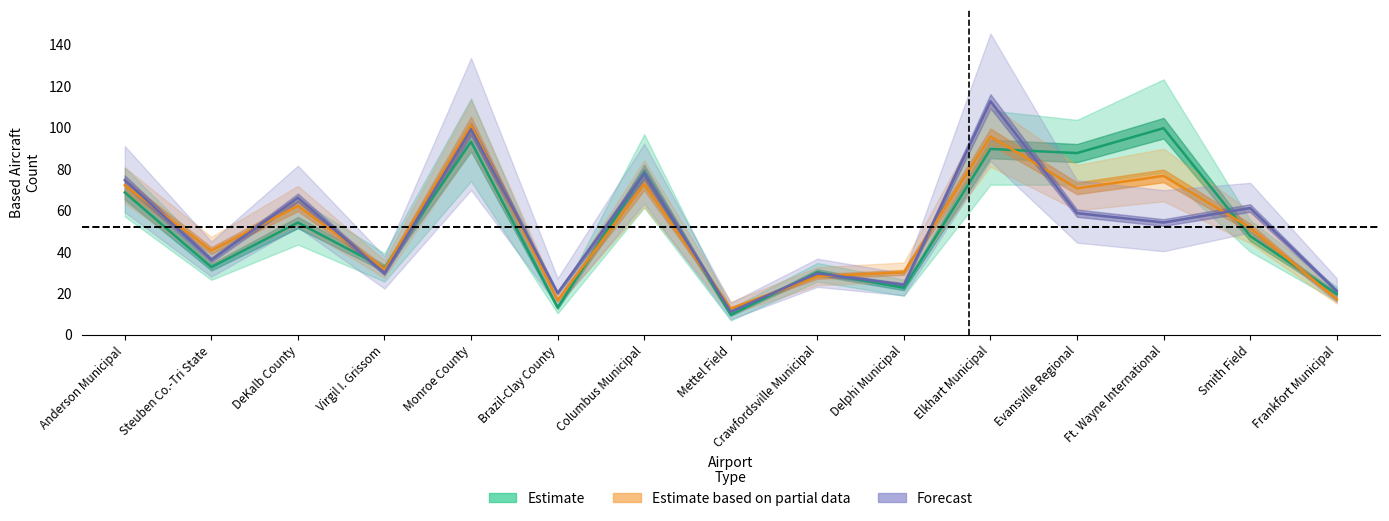

At which category does Estimate based on partial data reach its first local peak?

DeKalb County